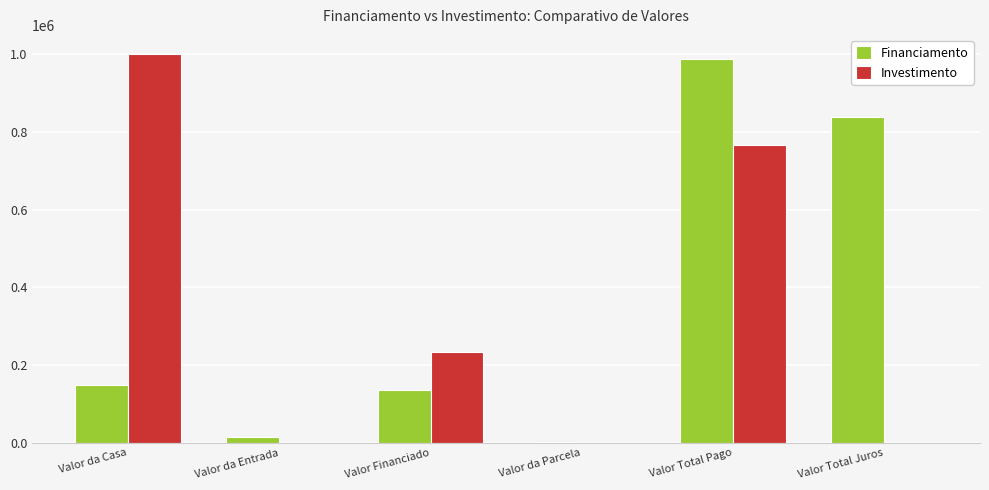

What is the greatest value displayed?

1000000.0